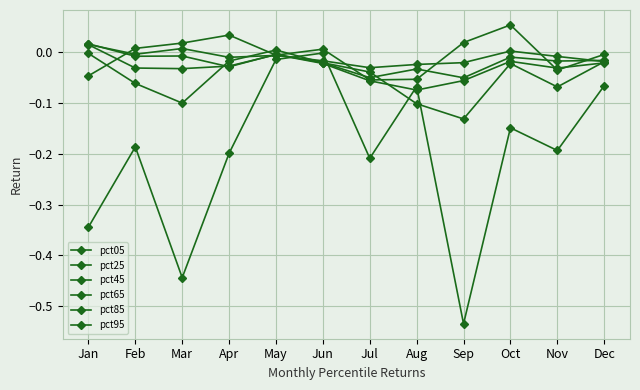

Is the value of pct95 at Dec greater than the value of pct45 at Aug?

No